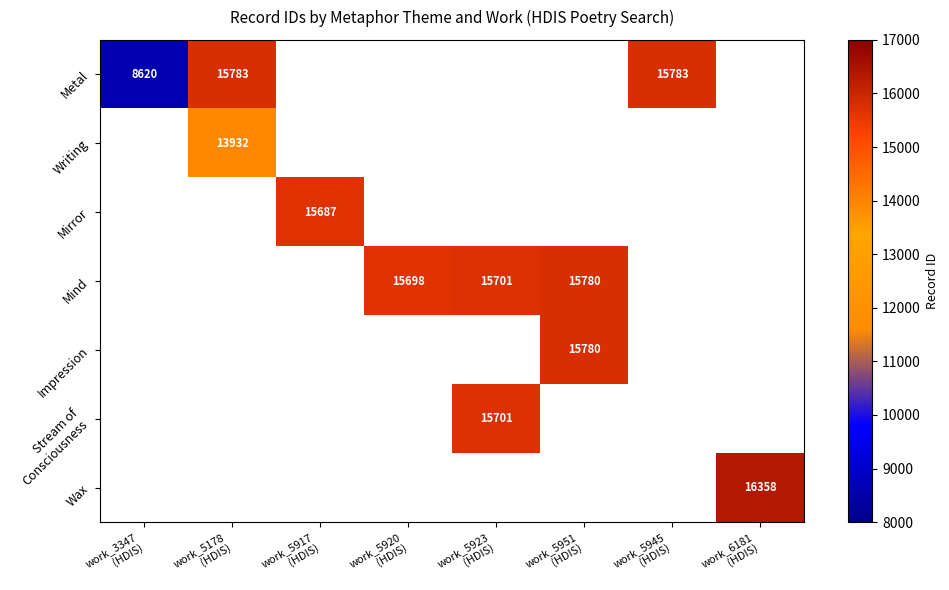

What is the smallest value displayed?

8620.0